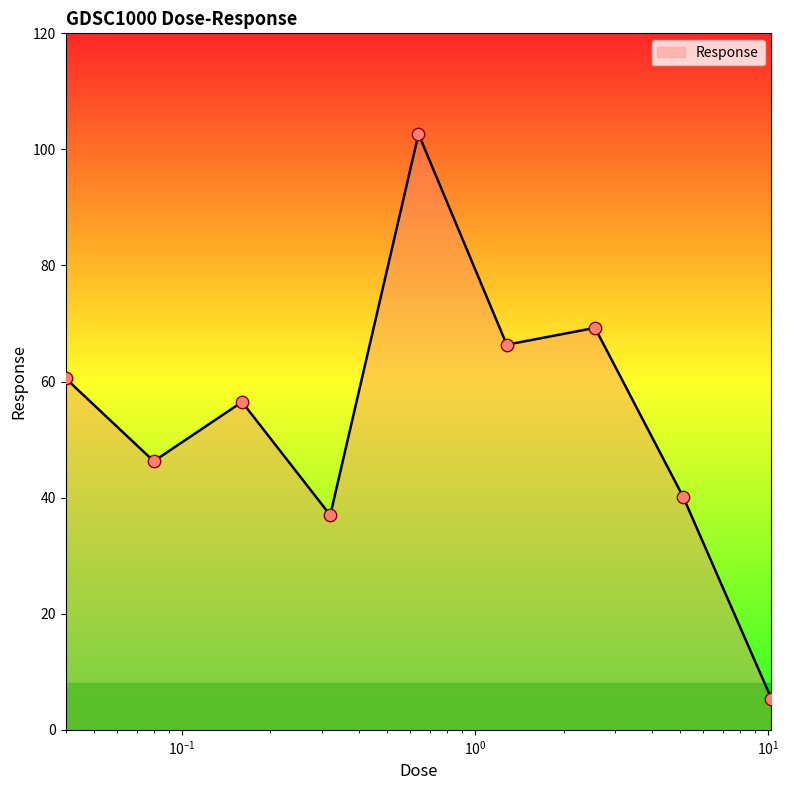

What is the minimum value shown in the chart?

5.3